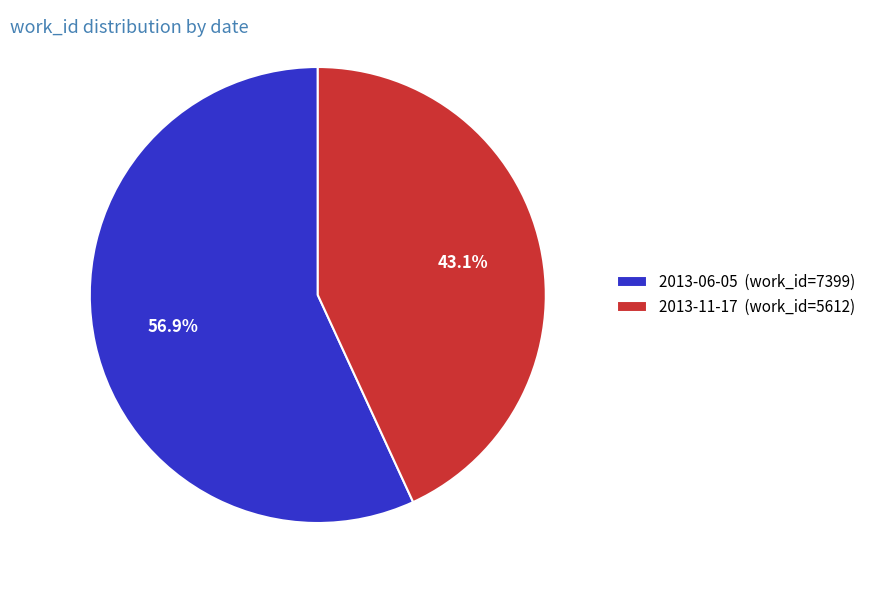

Is it true that 2013-06-05 is 57% of the pie?

True